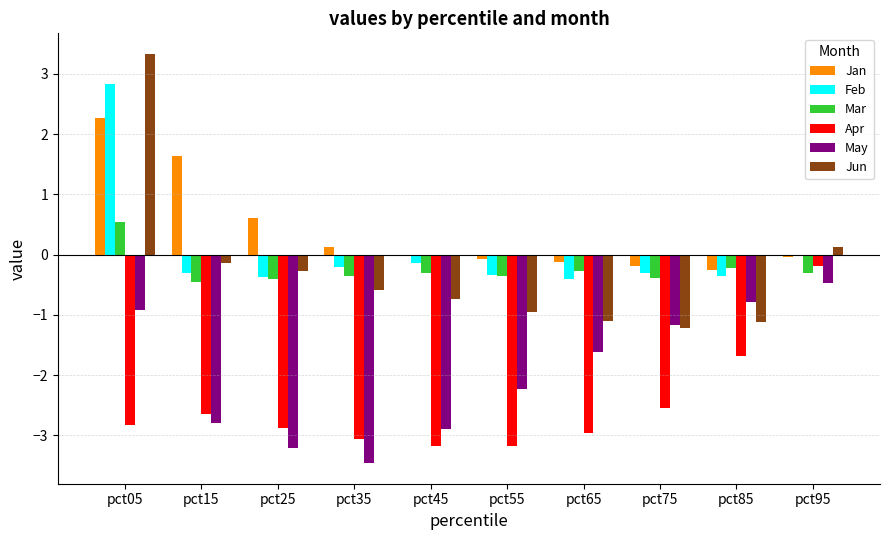

How many values in the Apr series exceed -2?

2